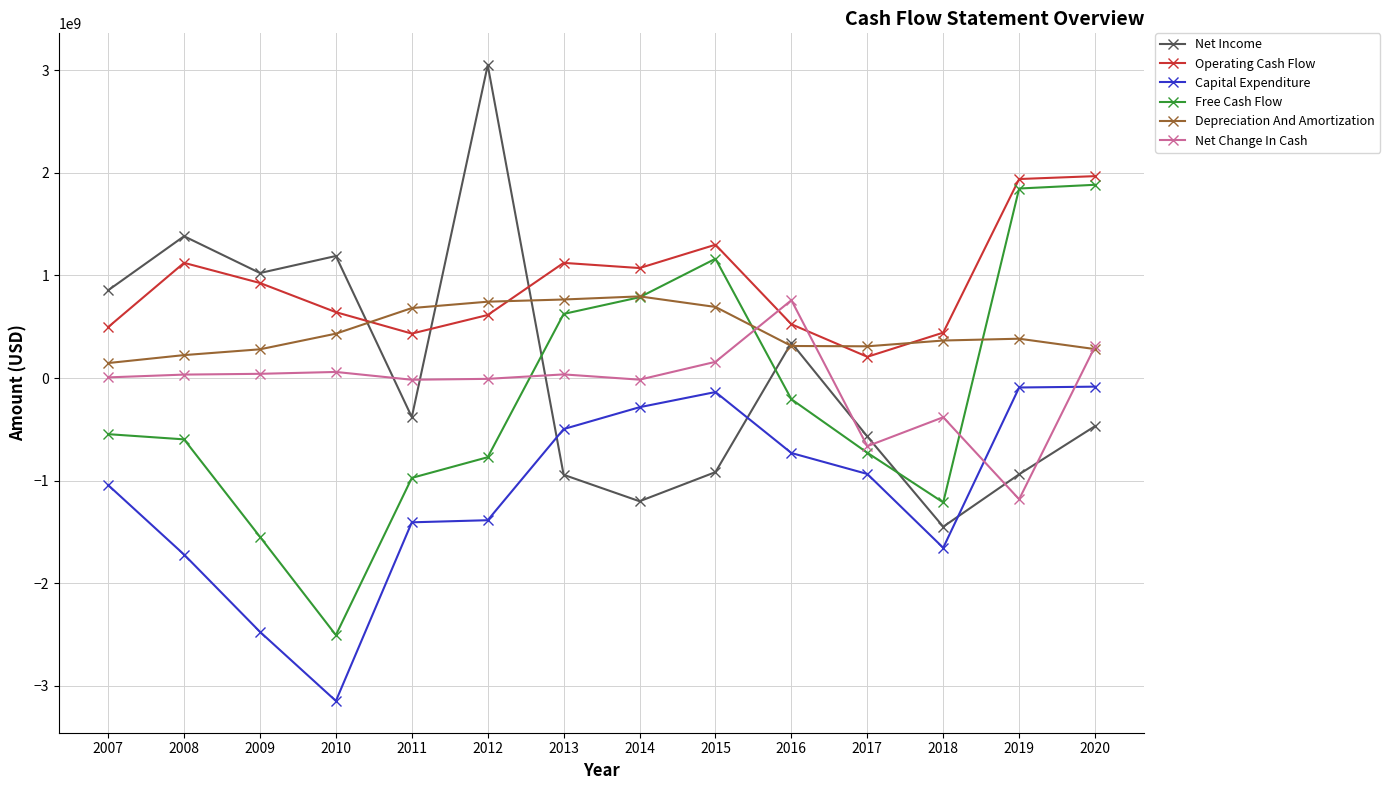

What is the average value of the Net Change In Cash series?

-62251711.8